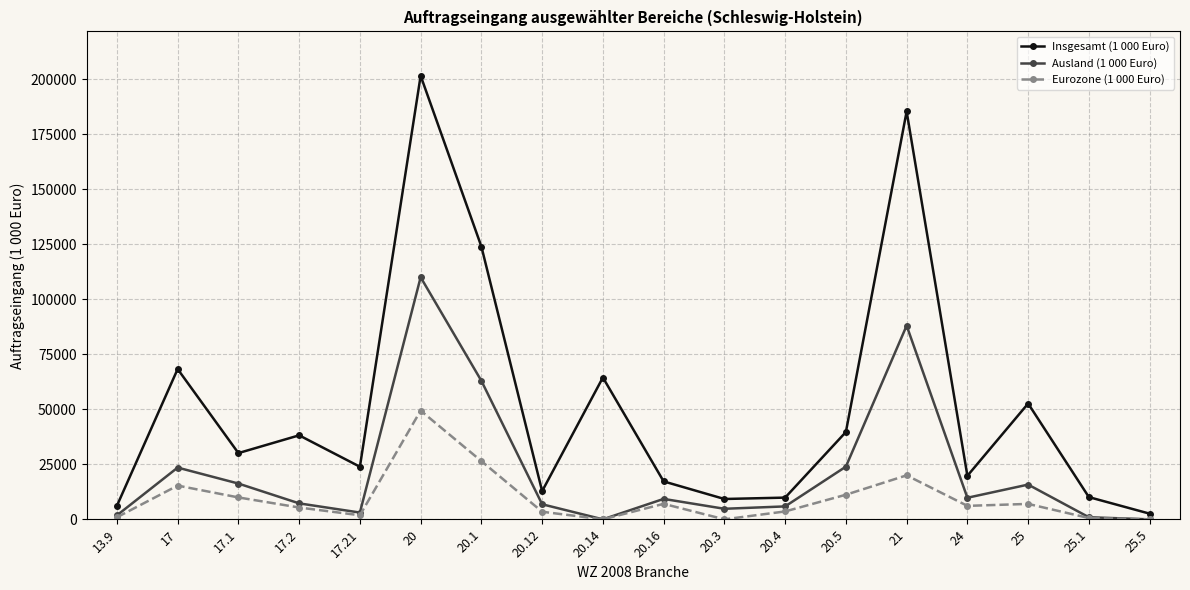

In Eurozone (1 000 Euro), how many points are higher than both neighbors (excluding endpoints)?

5